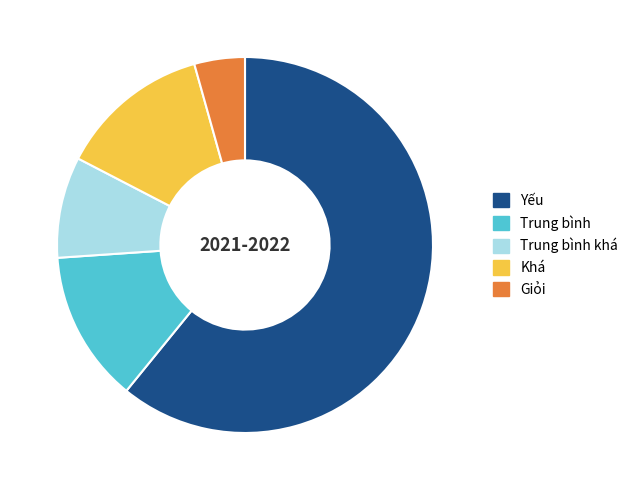

Is it true that Khá is 1% of the pie?

False